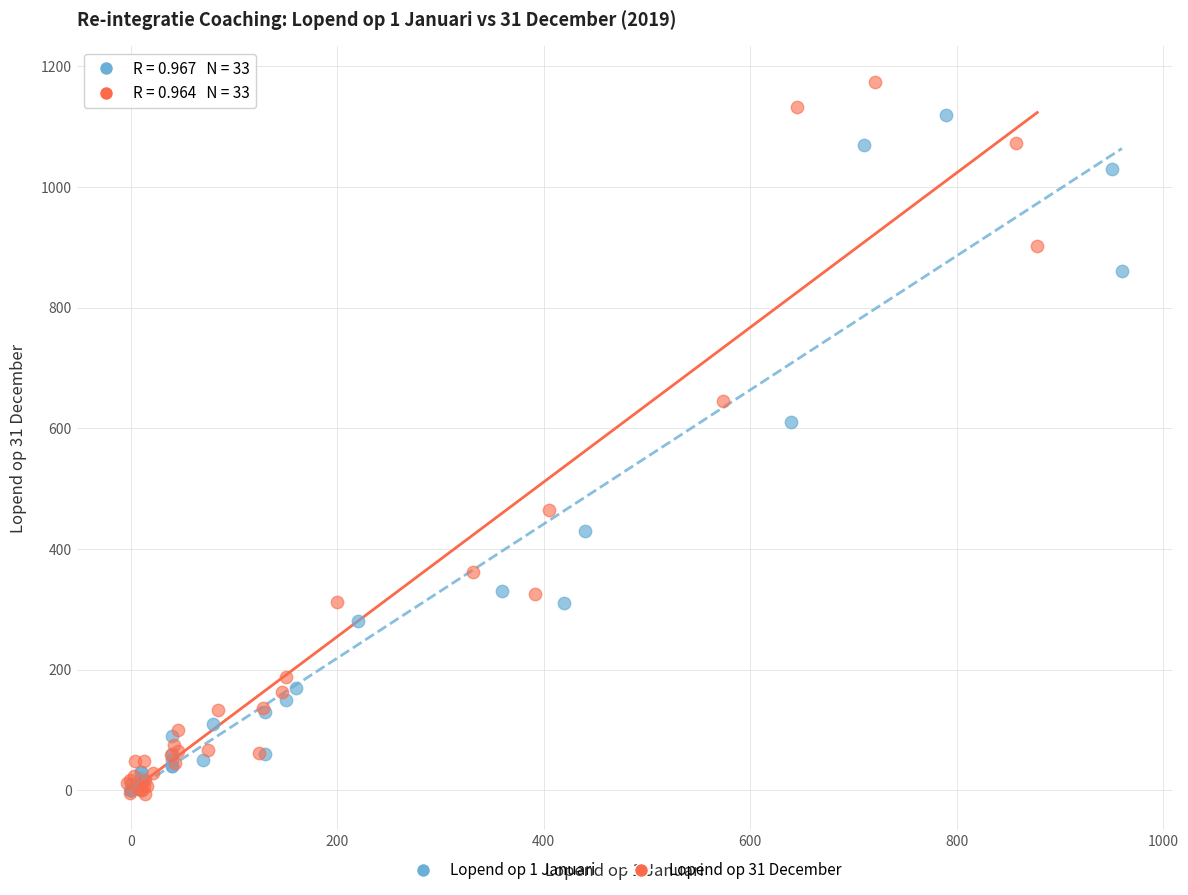

What are all the series names shown in the legend?

Lopend op 1 Januari, Lopend op 31 December